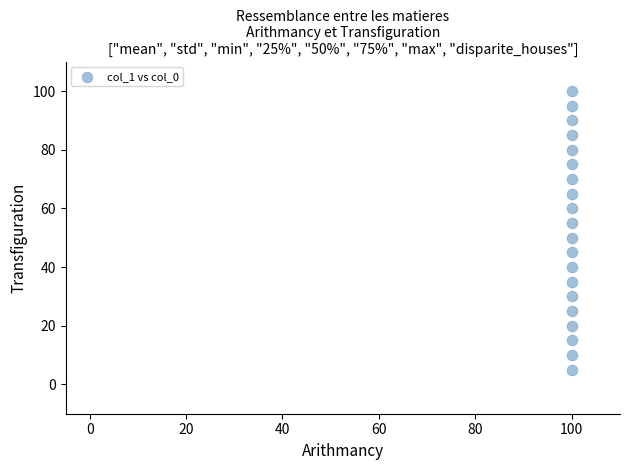

What is the range of Y values (max minus min)?

95.0